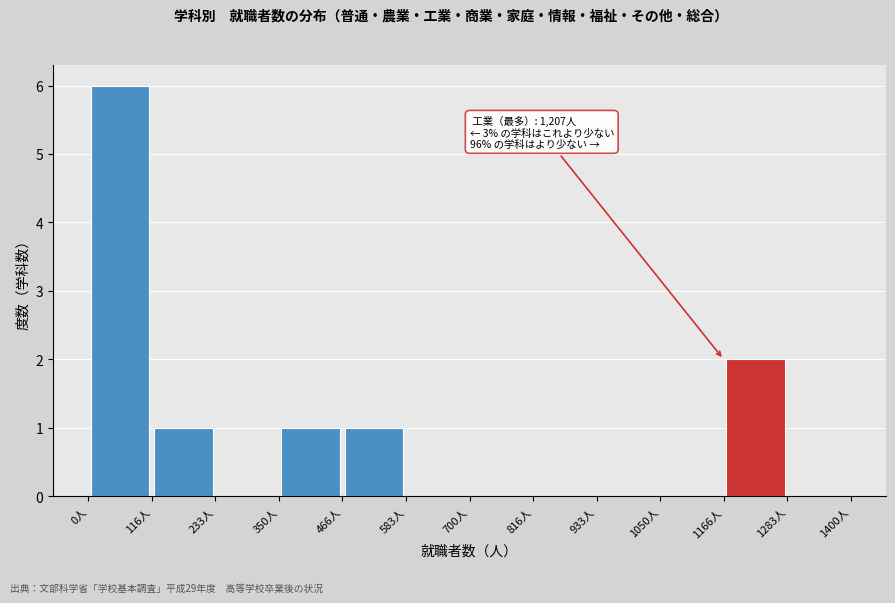

Over which range of the x-axis is the bar tallest?

0 to 120